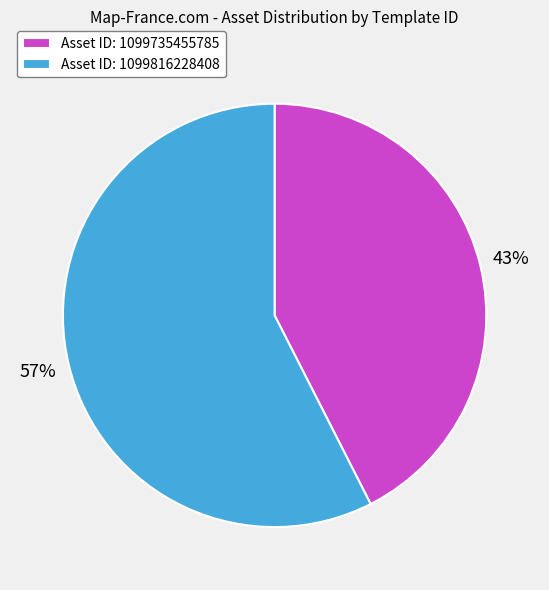

Does Asset ID: 1099816228408 account for over 50% of the chart?

Yes